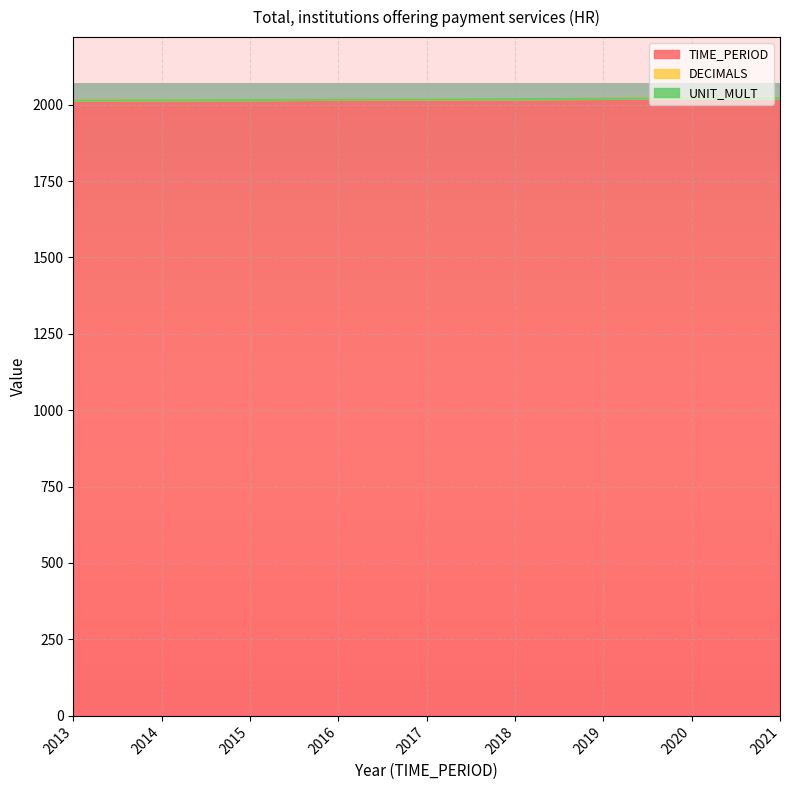

True or false: TIME_PERIOD has more than 2 points higher than both neighbors.

False